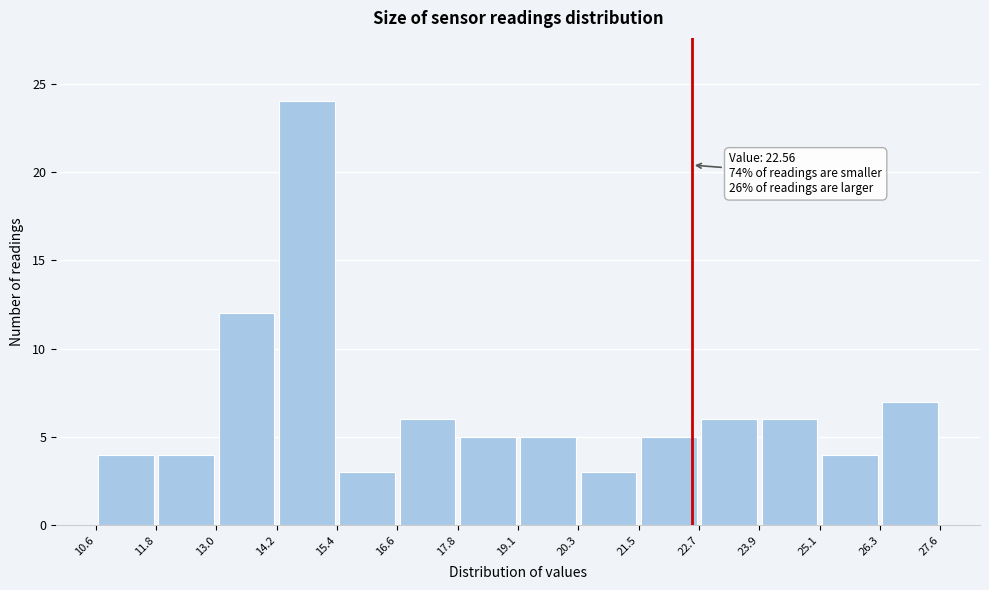

Which range on the x-axis has the tallest bar?

14.2 to 15.4